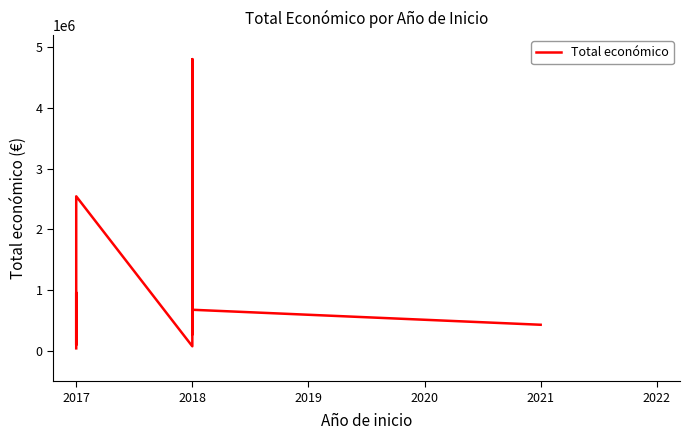

How many data points are above 677425?

6